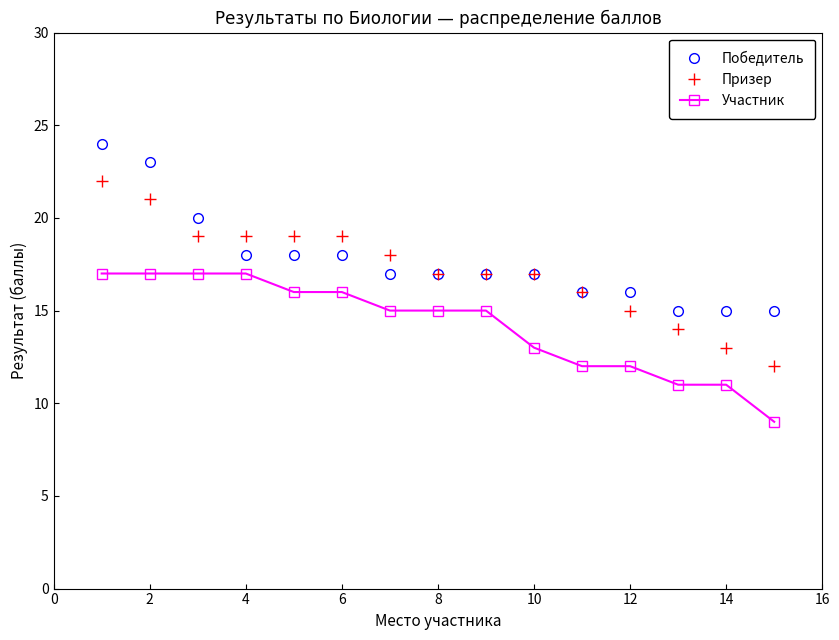

List the series in order of their peak value, lowest first.

Участник, Призер, Победитель